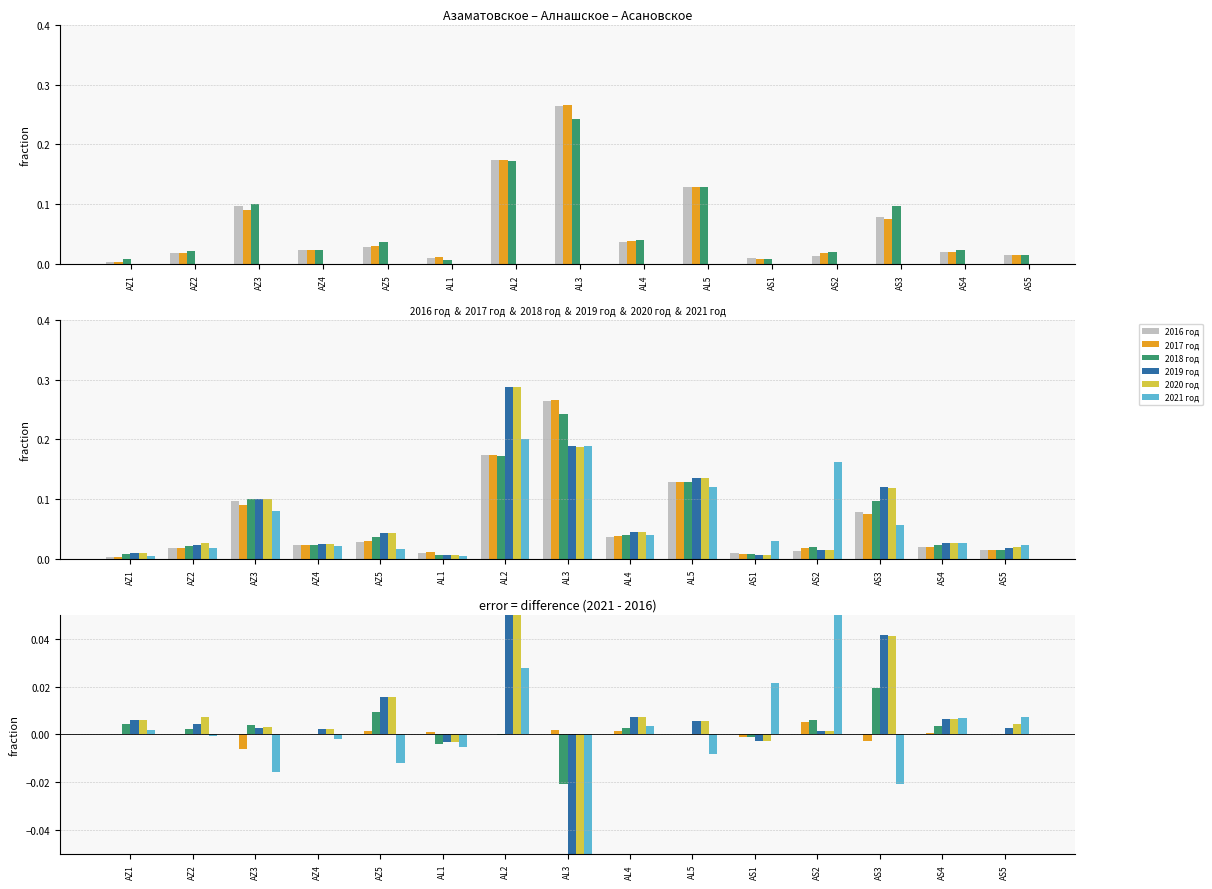

Reading right to left, list all the values displayed in this chart.

2016 год: 0.0	0.0	0.0	0.0	0.0	0.0	0.0	0.0	0.0	0.0	0.0	0.0	0.0	0.0	0.0
2017 год: 0.0	0.0	-0.0	0.0	-0.0	0.0	0.0	0.0	0.0	0.0	0.0	0.0	-0.0	0.0	0.0
2018 год: 0.0	0.0	0.0	0.0	-0.0	0.0	0.0	-0.0	-0.0	-0.0	0.0	0.0	0.0	0.0	0.0
2019 год: 0.0	0.0	0.0	0.0	-0.0	0.0	0.0	-0.1	0.1	-0.0	0.0	0.0	0.0	0.0	0.0
2020 год: 0.0	0.0	0.0	0.0	-0.0	0.0	0.0	-0.1	0.1	-0.0	0.0	0.0	0.0	0.0	0.0
2021 год: 0.0	0.0	-0.0	0.1	0.0	-0.0	0.0	-0.1	0.0	-0.0	-0.0	-0.0	-0.0	-0.0	0.0